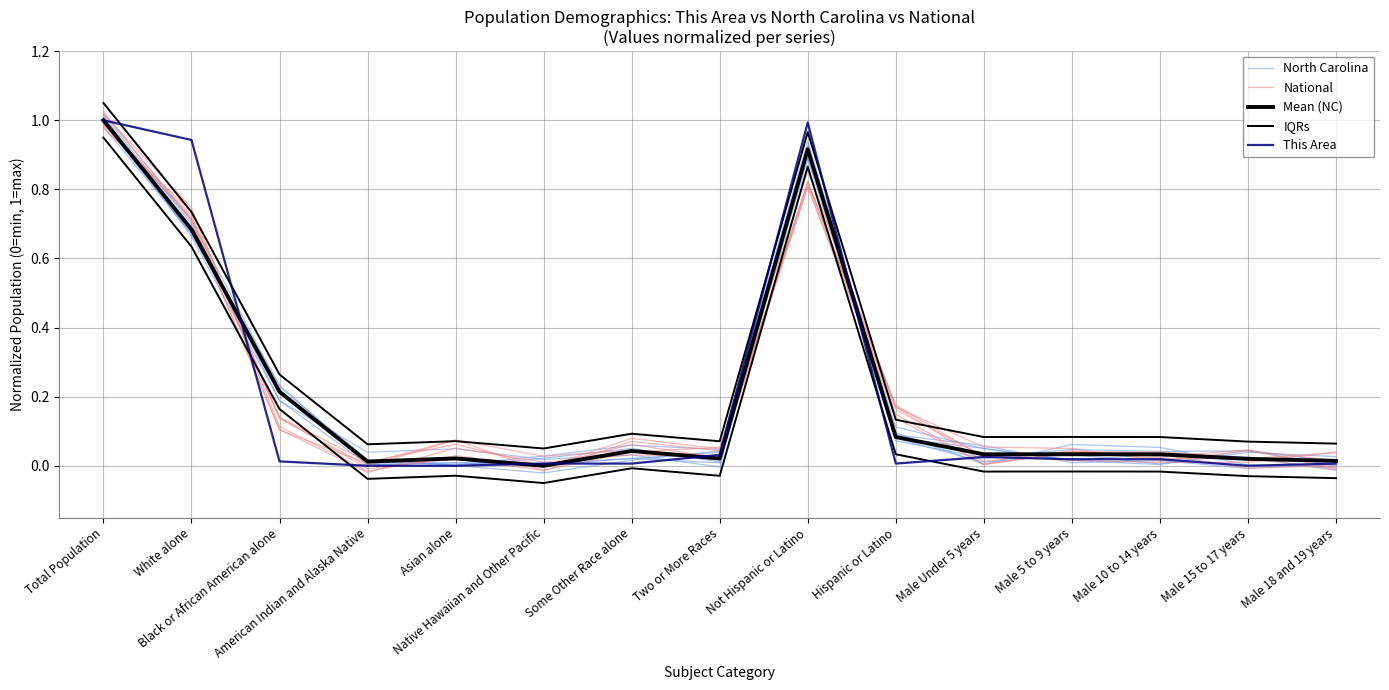

How many lines are shown in the chart?

5